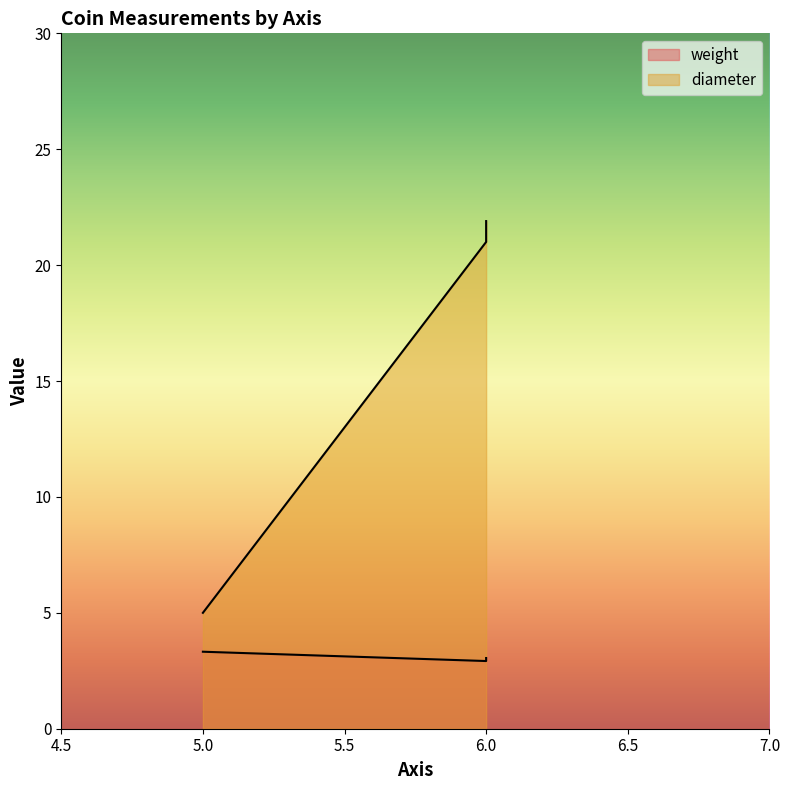

At which label does weight reach its minimum?

6